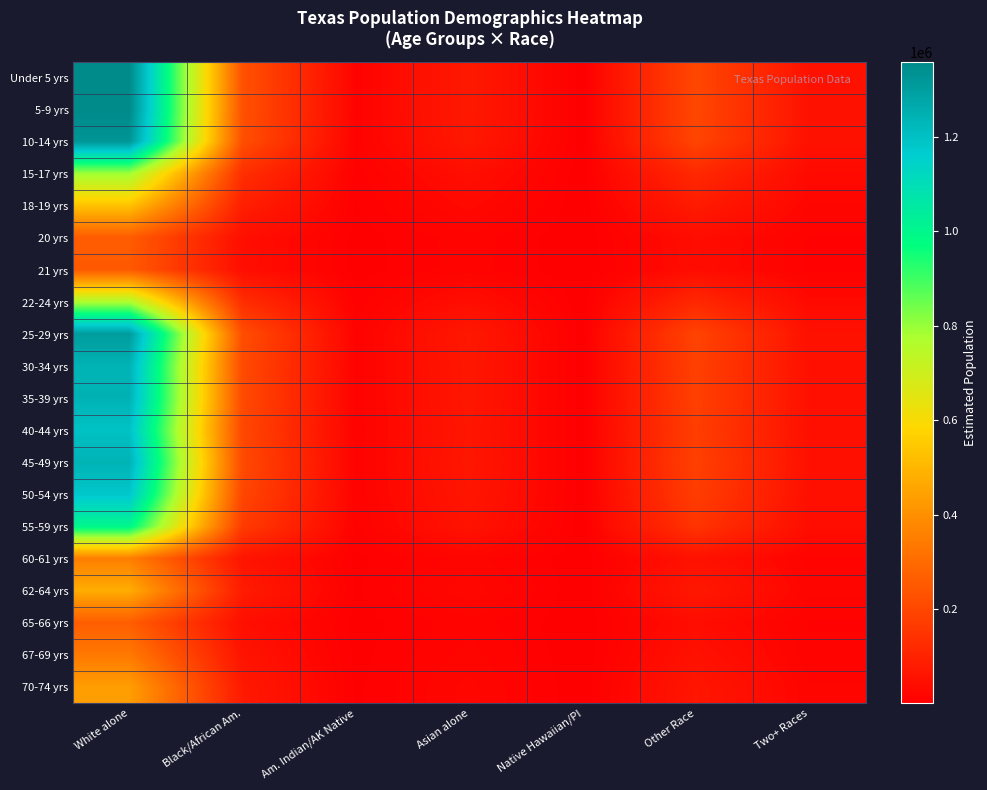

Which series has the largest range (max minus min)?

Under 5 yrs